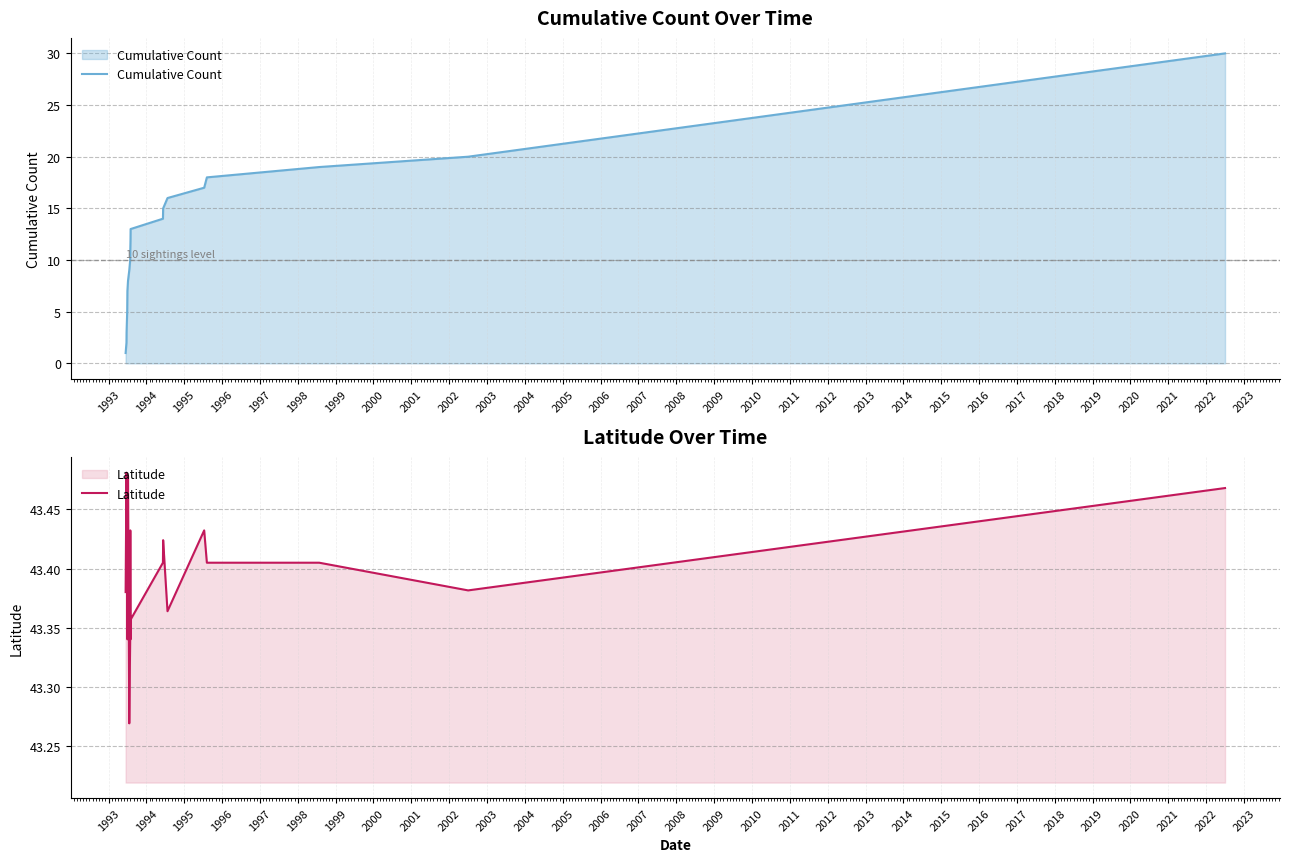

True or false: Cumulative Count and Latitude cross at least once.

False